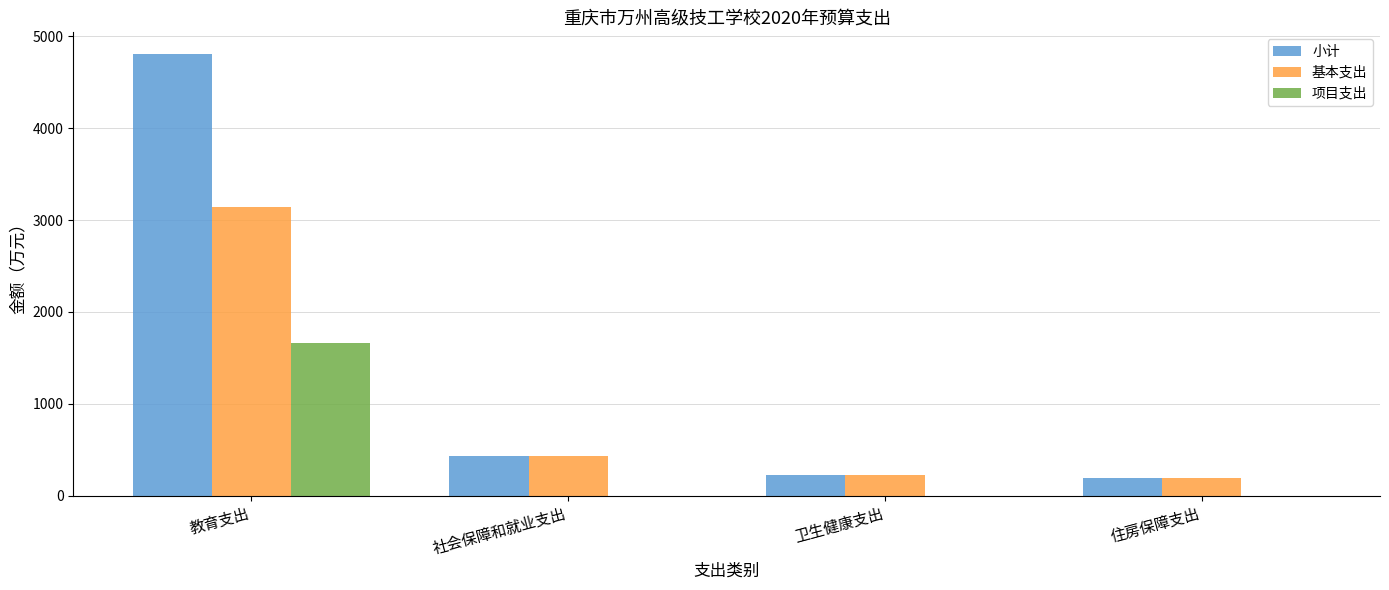

Which series has the largest total across all categories?

小计